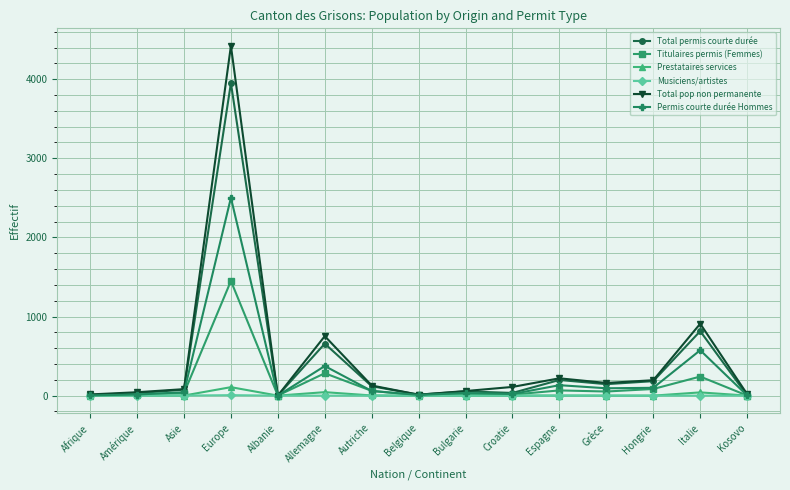

What is the minimum value for Titulaires permis (Femmes)?

1